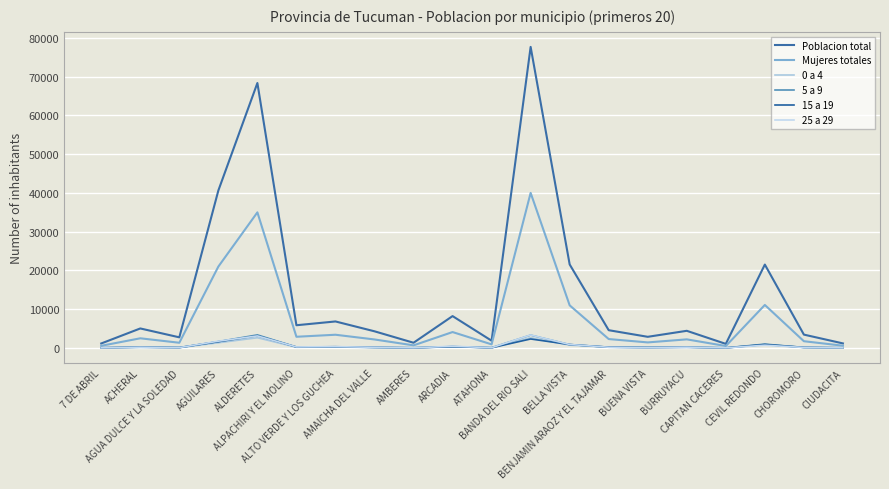

Reading left to right, what are all the values shown in this chart?

Poblacion total: 7 DE ABRIL=1174	ACHERAL=5046	AGUA DULCE Y LA SOLEDAD=2756	AGUILARES=40634	ALDERETES=68363	ALPACHIRI Y EL MOLINO=5875	ALTO VERDE Y LOS GUCHEA=6852	AMAICHA DEL VALLE=4311	AMBERES=1358	ARCADIA=8233	ATAHONA=1883	BANDA DEL RIO SALI=77678	BELLA VISTA=21557	BENJAMIN ARAOZ Y EL TAJAMAR=4595	BUENA VISTA=2890	BURRUYACU=4438	CAPITAN CACERES=1065	CEVIL REDONDO=21527	CHOROMORO=3458	CIUDACITA=1187
Mujeres totales: 7 DE ABRIL=571	ACHERAL=2507	AGUA DULCE Y LA SOLEDAD=1357	AGUILARES=21009	ALDERETES=34996	ALPACHIRI Y EL MOLINO=2902	ALTO VERDE Y LOS GUCHEA=3424	AMAICHA DEL VALLE=2207	AMBERES=685	ARCADIA=4116	ATAHONA=941	BANDA DEL RIO SALI=40018	BELLA VISTA=11009	BENJAMIN ARAOZ Y EL TAJAMAR=2312	BUENA VISTA=1445	BURRUYACU=2233	CAPITAN CACERES=513	CEVIL REDONDO=11108	CHOROMORO=1753	CIUDACITA=595
0 a 4: 7 DE ABRIL=41	ACHERAL=166	AGUA DULCE Y LA SOLEDAD=96	AGUILARES=1352	ALDERETES=2648	ALPACHIRI Y EL MOLINO=192	ALTO VERDE Y LOS GUCHEA=265	AMAICHA DEL VALLE=122	AMBERES=45	ARCADIA=328	ATAHONA=73	BANDA DEL RIO SALI=2629	BELLA VISTA=743	BENJAMIN ARAOZ Y EL TAJAMAR=205	BUENA VISTA=131	BURRUYACU=178	CAPITAN CACERES=30	CEVIL REDONDO=831	CHOROMORO=133	CIUDACITA=38
5 a 9: 7 DE ABRIL=60	ACHERAL=211	AGUA DULCE Y LA SOLEDAD=130	AGUILARES=1654	ALDERETES=3386	ALPACHIRI Y EL MOLINO=256	ALTO VERDE Y LOS GUCHEA=315	AMAICHA DEL VALLE=150	AMBERES=68	ARCADIA=373	ATAHONA=91	BANDA DEL RIO SALI=3330	BELLA VISTA=888	BENJAMIN ARAOZ Y EL TAJAMAR=210	BUENA VISTA=144	BURRUYACU=235	CAPITAN CACERES=41	CEVIL REDONDO=1009	CHOROMORO=145	CIUDACITA=46
15 a 19: 7 DE ABRIL=58	ACHERAL=244	AGUA DULCE Y LA SOLEDAD=110	AGUILARES=1641	ALDERETES=3176	ALPACHIRI Y EL MOLINO=263	ALTO VERDE Y LOS GUCHEA=325	AMAICHA DEL VALLE=181	AMBERES=48	ARCADIA=346	ATAHONA=61	BANDA DEL RIO SALI=2329	BELLA VISTA=898	BENJAMIN ARAOZ Y EL TAJAMAR=229	BUENA VISTA=137	BURRUYACU=201	CAPITAN CACERES=35	CEVIL REDONDO=909	CHOROMORO=168	CIUDACITA=59
25 a 29: 7 DE ABRIL=44	ACHERAL=215	AGUA DULCE Y LA SOLEDAD=105	AGUILARES=1763	ALDERETES=3125	ALPACHIRI Y EL MOLINO=282	ALTO VERDE Y LOS GUCHEA=349	AMAICHA DEL VALLE=189	AMBERES=54	ARCADIA=452	ATAHONA=75	BANDA DEL RIO SALI=3361	BELLA VISTA=903	BENJAMIN ARAOZ Y EL TAJAMAR=201	BUENA VISTA=116	BURRUYACU=220	CAPITAN CACERES=46	CEVIL REDONDO=722	CHOROMORO=147	CIUDACITA=49